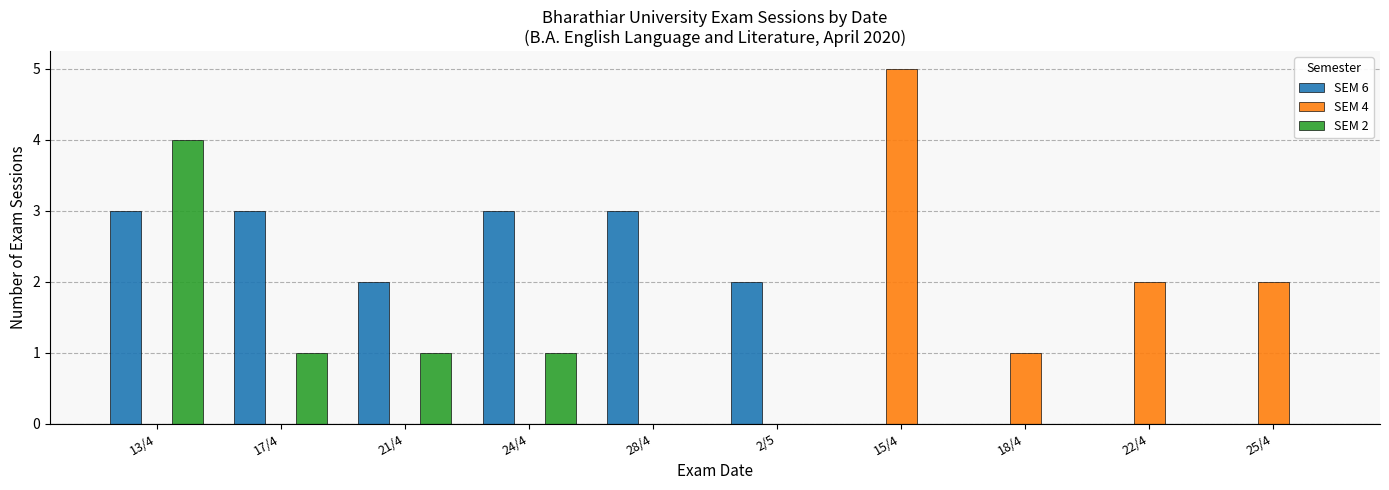

Reading left to right, extract all data points from this chart.

SEM 6: 13/4=3	17/4=3	21/4=2	24/4=3	28/4=3	2/5=2	15/4=0	18/4=0	22/4=0	25/4=0
SEM 4: 13/4=0	17/4=0	21/4=0	24/4=0	28/4=0	2/5=0	15/4=5	18/4=1	22/4=2	25/4=2
SEM 2: 13/4=4	17/4=1	21/4=1	24/4=1	28/4=0	2/5=0	15/4=0	18/4=0	22/4=0	25/4=0